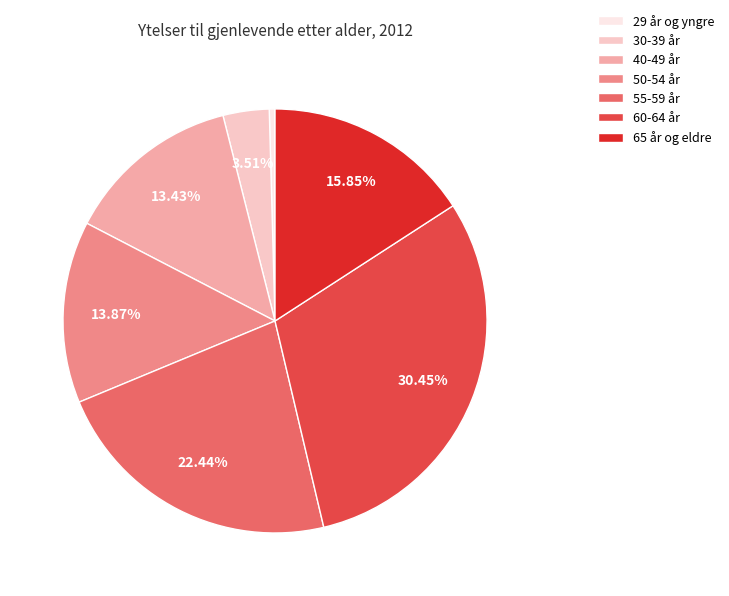

Which category has the smallest portion of the pie?

29 år og yngre